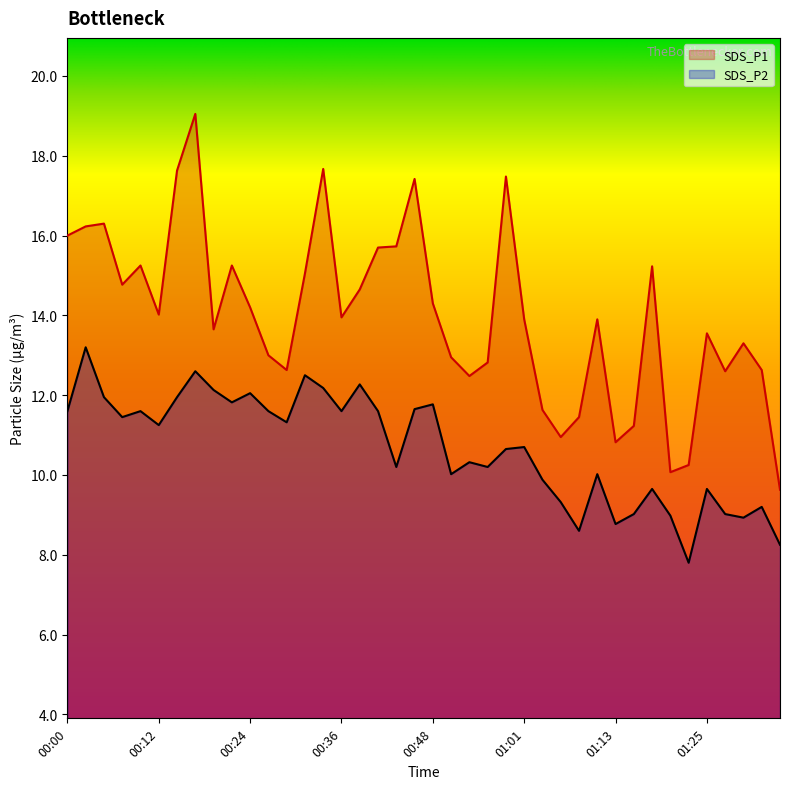

What is the difference between the highest and lowest values at 00:29?

1.3